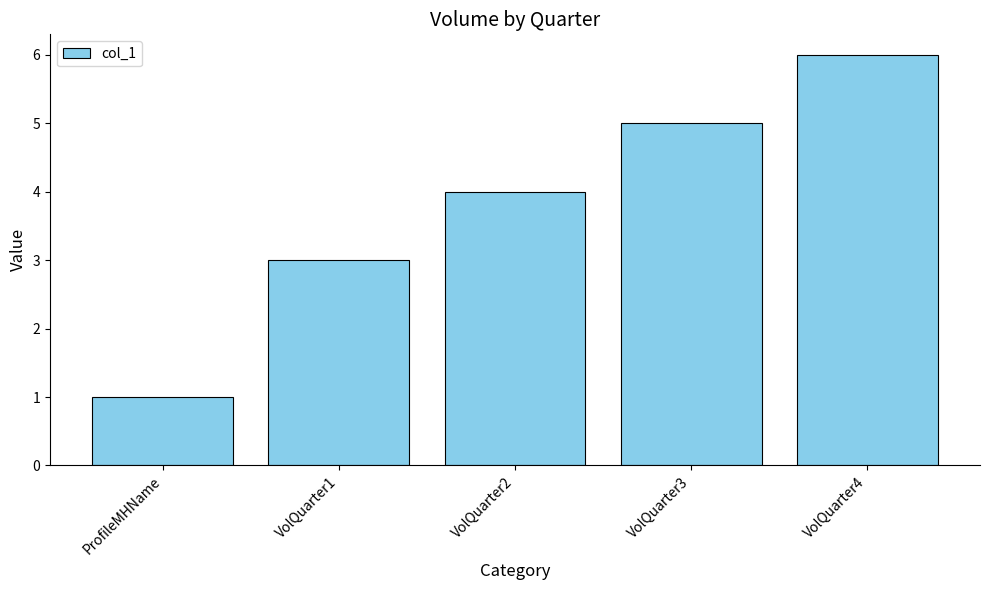

The value at VolQuarter3 is 2. True or false?

False